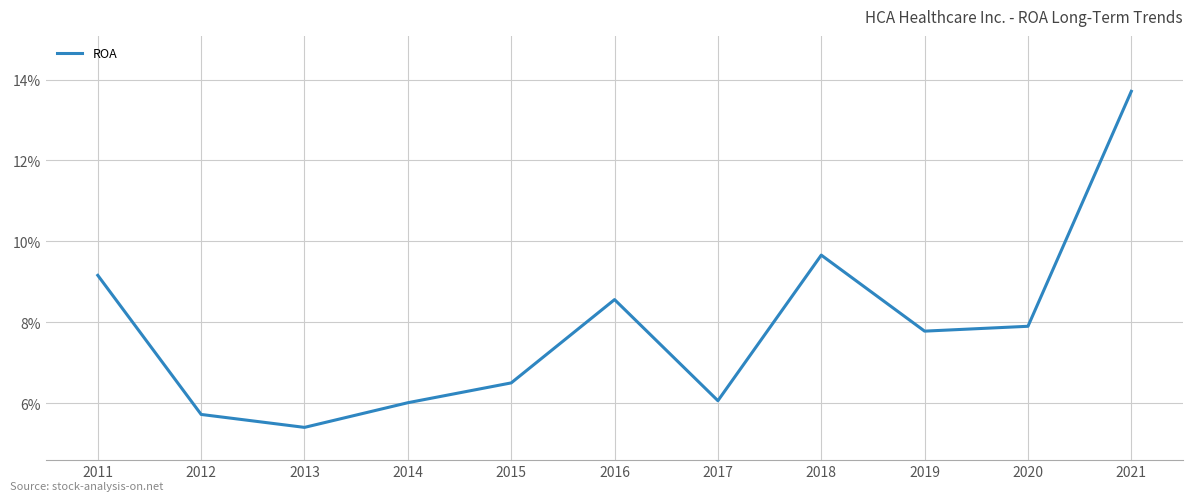

Is this an area chart (filled region under the line)?

No